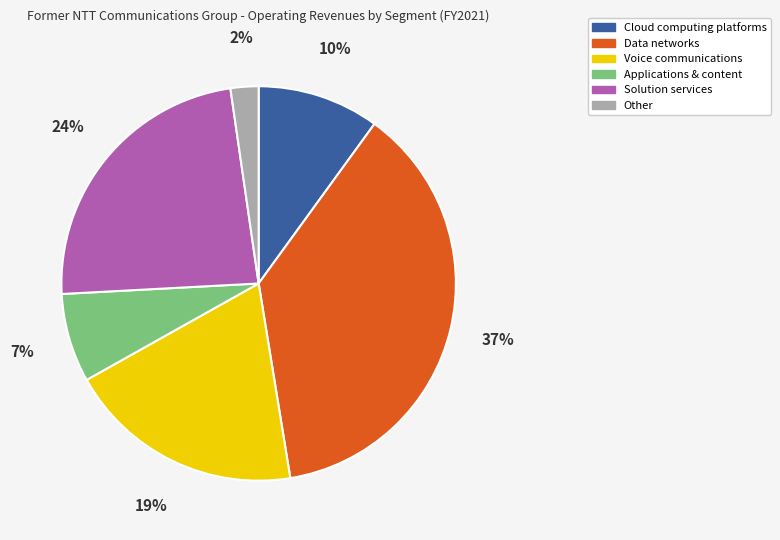

Which category has the biggest portion of the pie?

Data networks